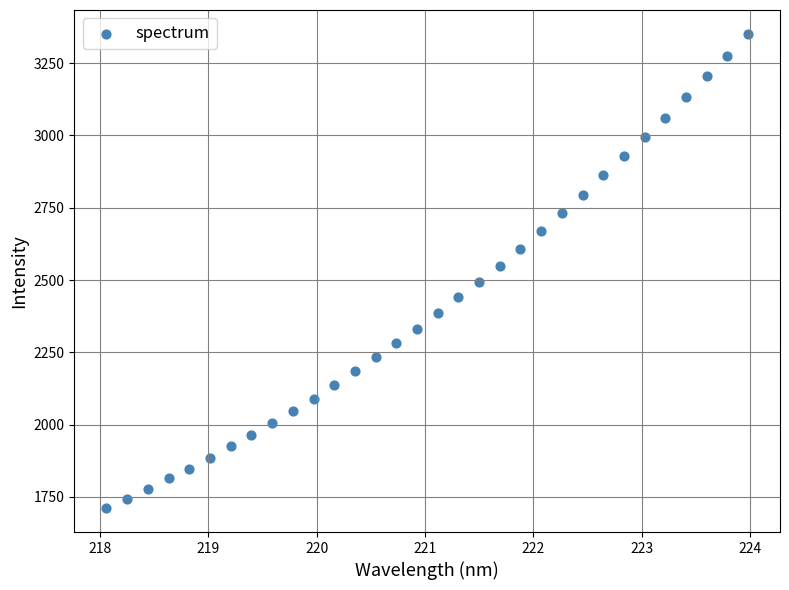

What is the range of X values (max minus min)?

5.9